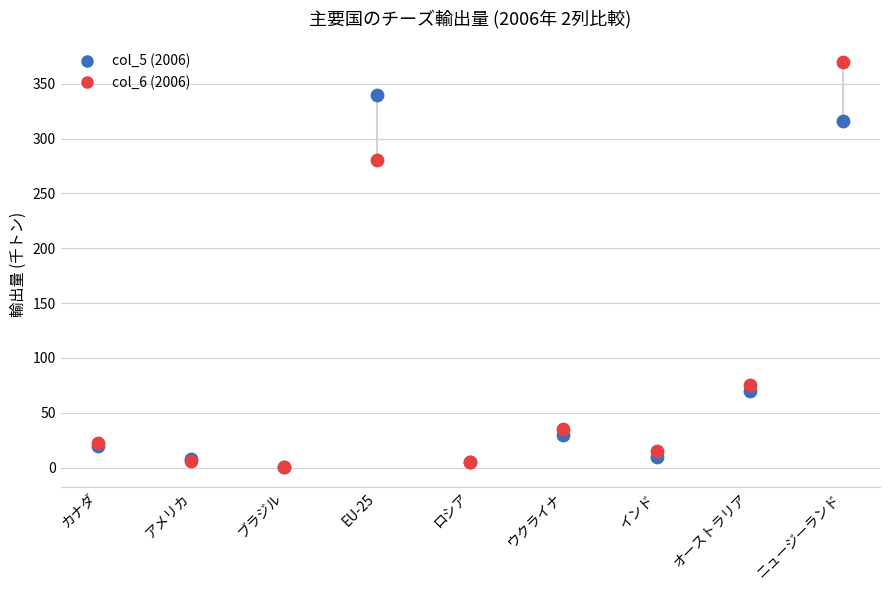

Across all series, what Y value is closest to 185?

280